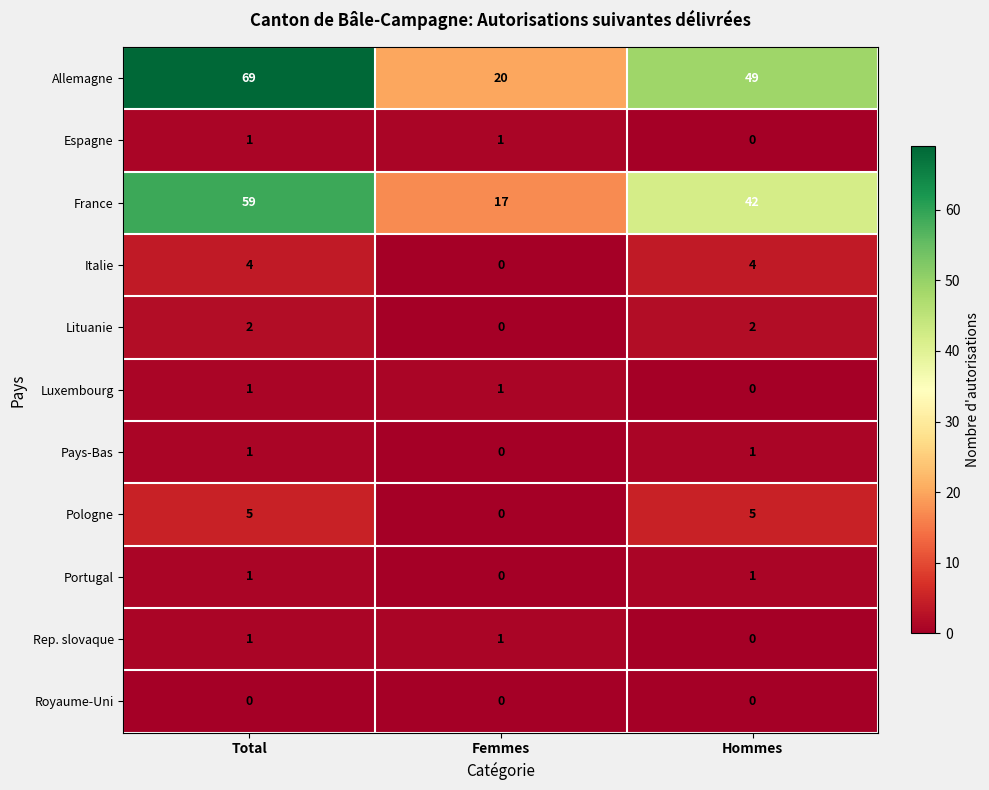

At which label is Allemagne closest to 44?

Hommes